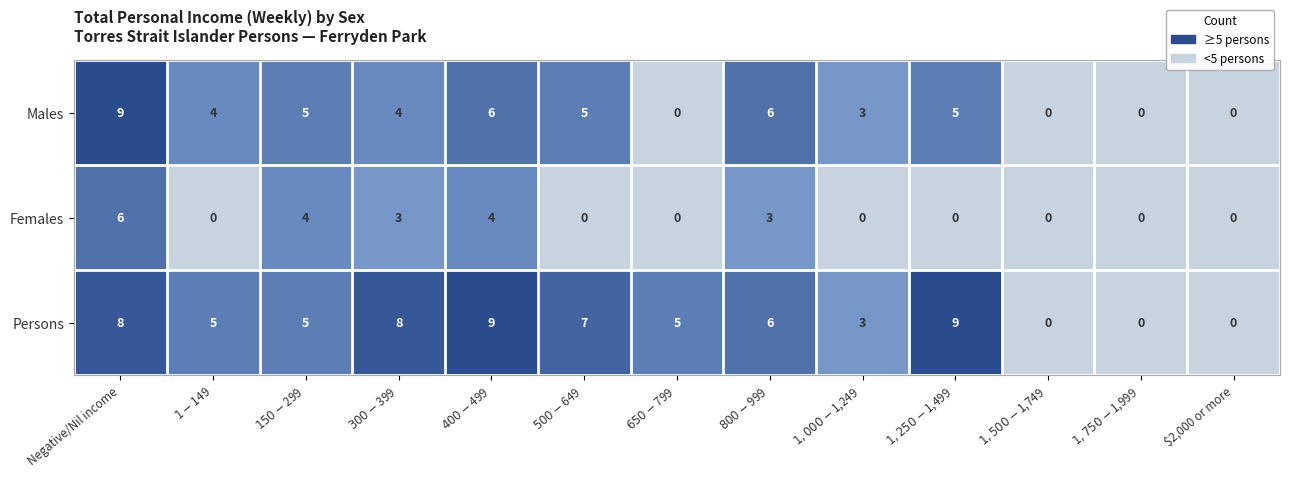

How many values in Persons are above zero?

10